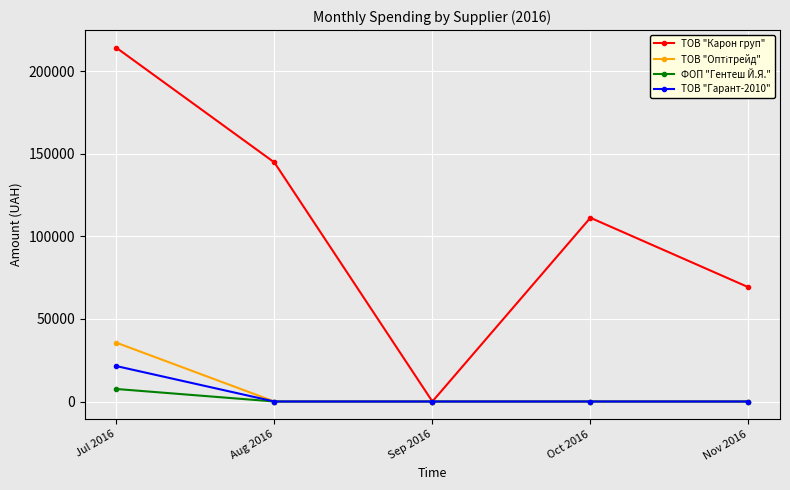

In ТОВ "Карон груп", how many points are lower than both neighbors (excluding endpoints)?

1